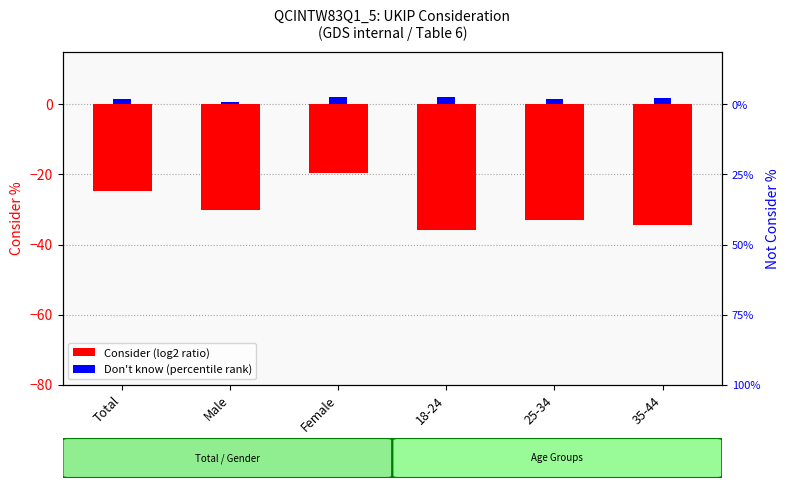

Reading left to right, extract all data points from this chart.

Consider (log2 ratio style): Total=-24.7	Male=-30.1	Female=-19.6	18-24=-35.8	25-34=-32.9	35-44=-34.3
Don't know (percentile rank): Total=1.4	Male=0.8	Female=2.0	18-24=2.1	25-34=1.6	35-44=1.7